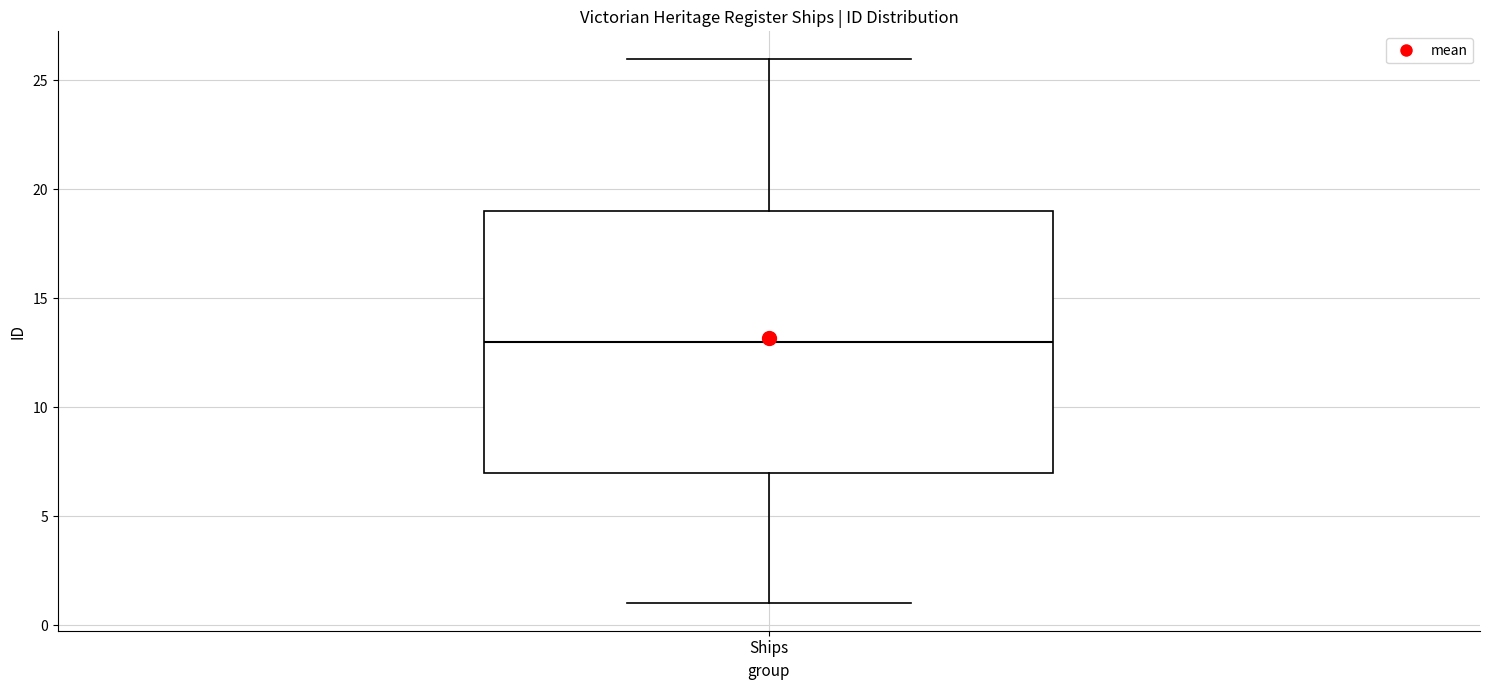

Where does the upper whisker of the box for Ships end on the y-axis? The values are not printed on the chart, so give them approximately, as read against the axis.

26